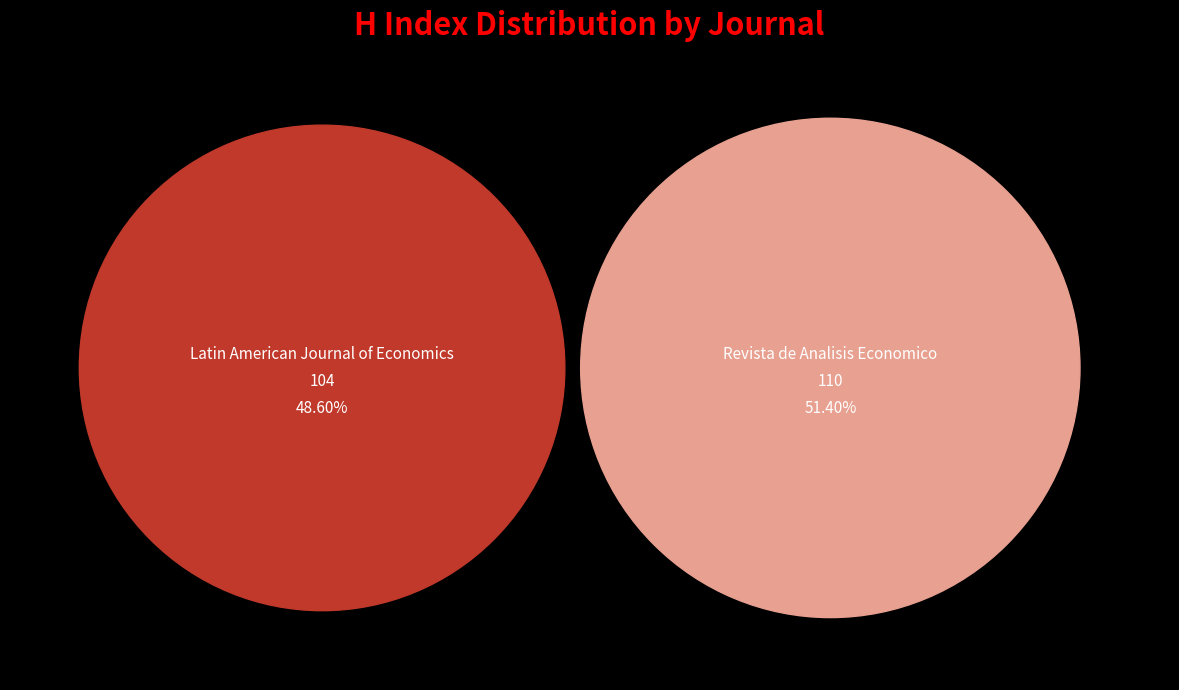

To the nearest percent, what is the average slice percentage?

50%